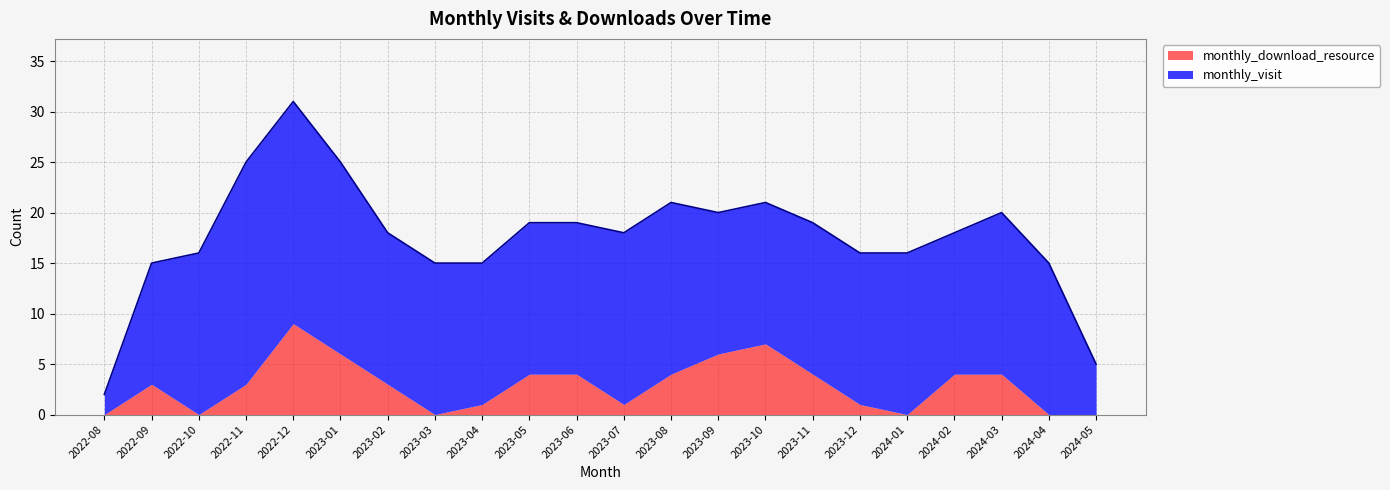

Where is monthly_visit nearest to the value 12?

2022-09